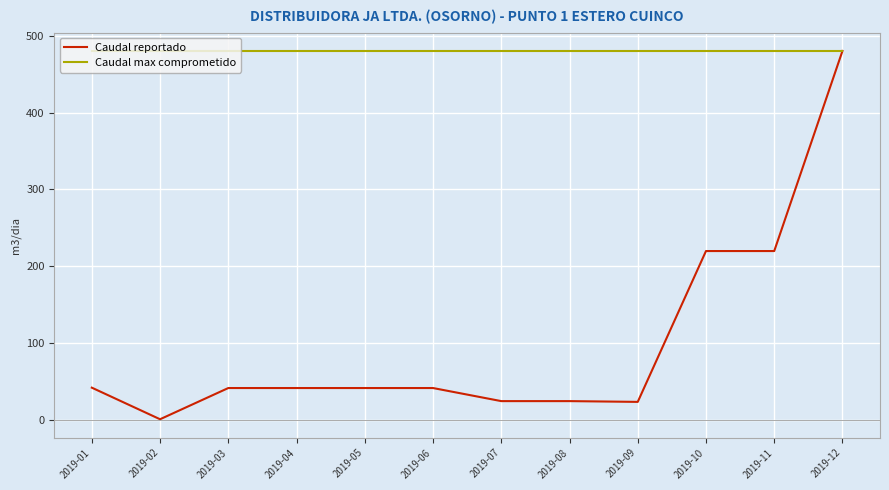

List the series in order of their overall mean, lowest first.

Caudal reportado, Caudal max comprometido